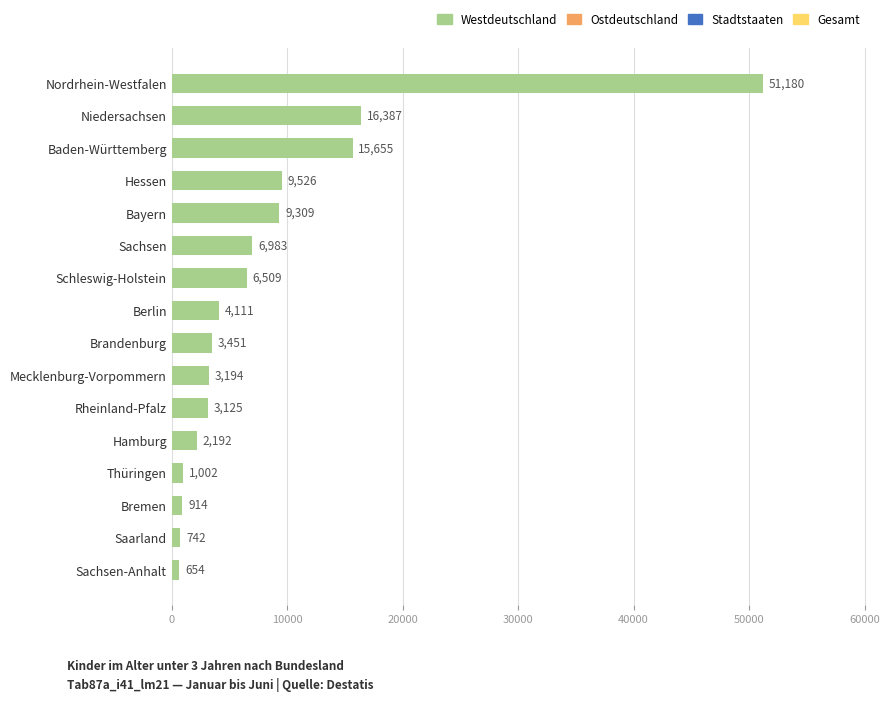

What is the average value?

8433